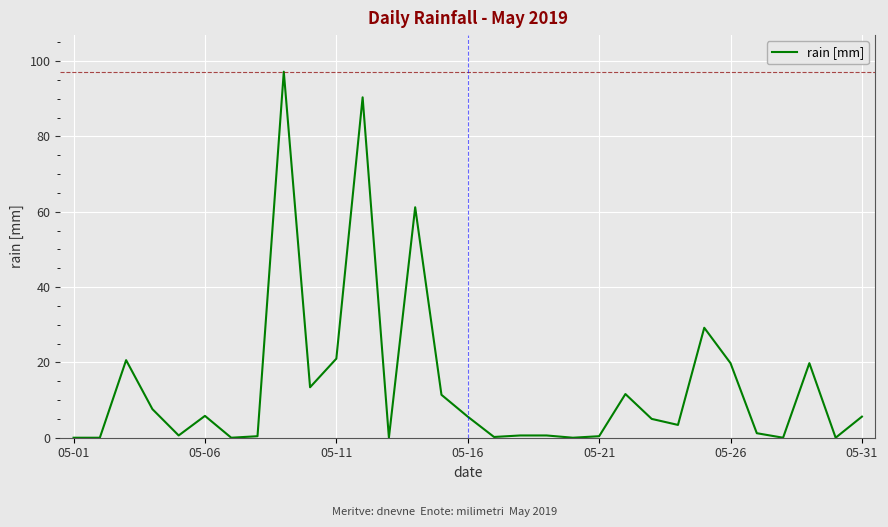

What is the maximum value shown in the chart?

97.2